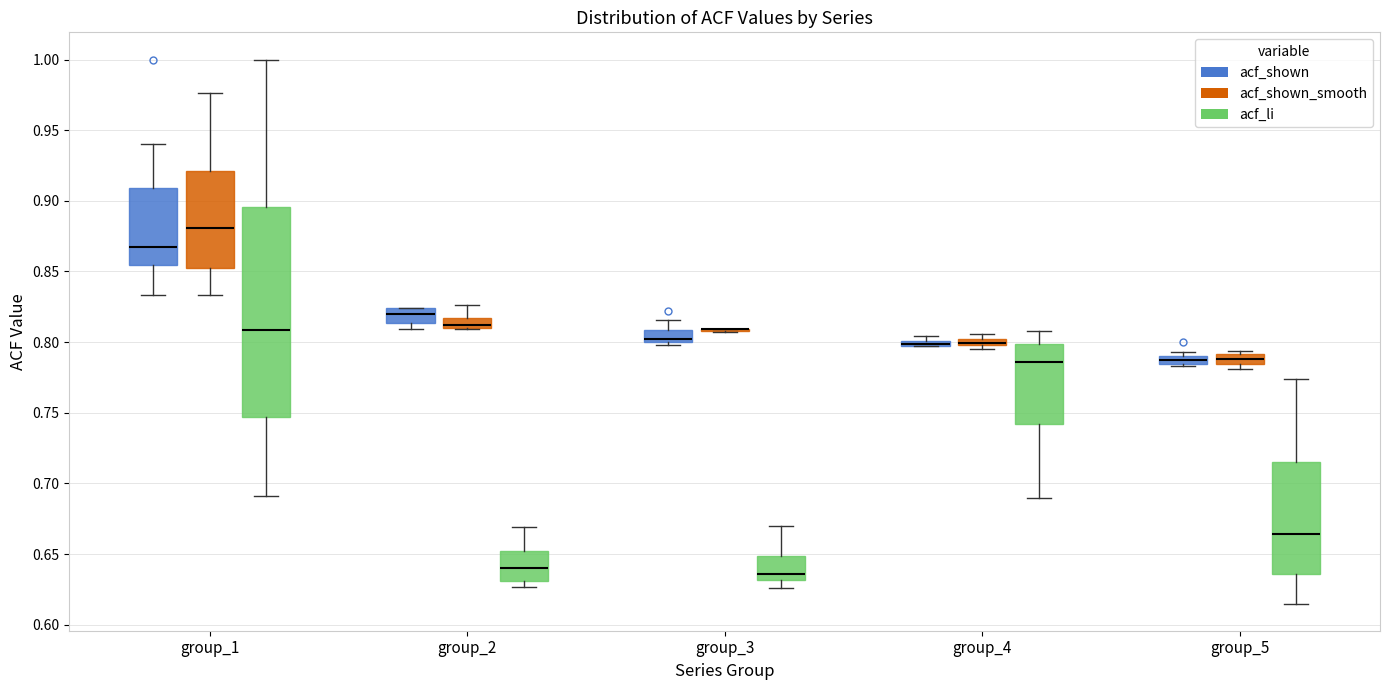

Where is the upper edge of the box for group_5 (acf_shown) on the y-axis? The values are not printed on the chart, so give them approximately, as read against the axis.

0.790